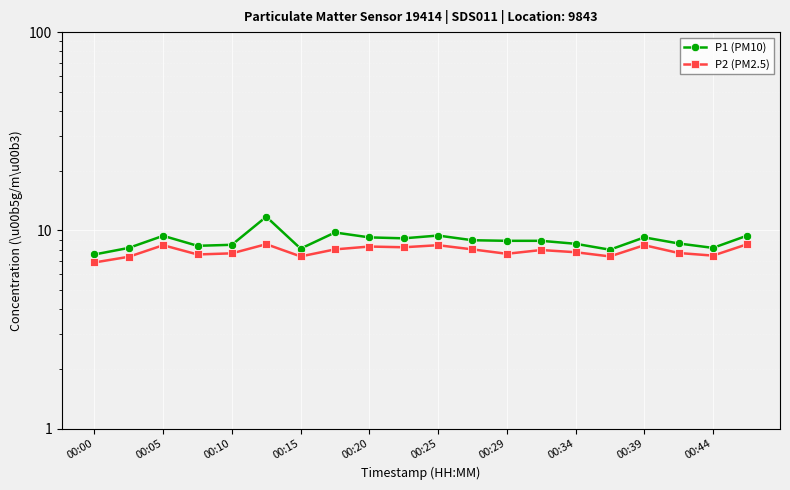

What is the average value of the P1 (PM10) series?

8.9